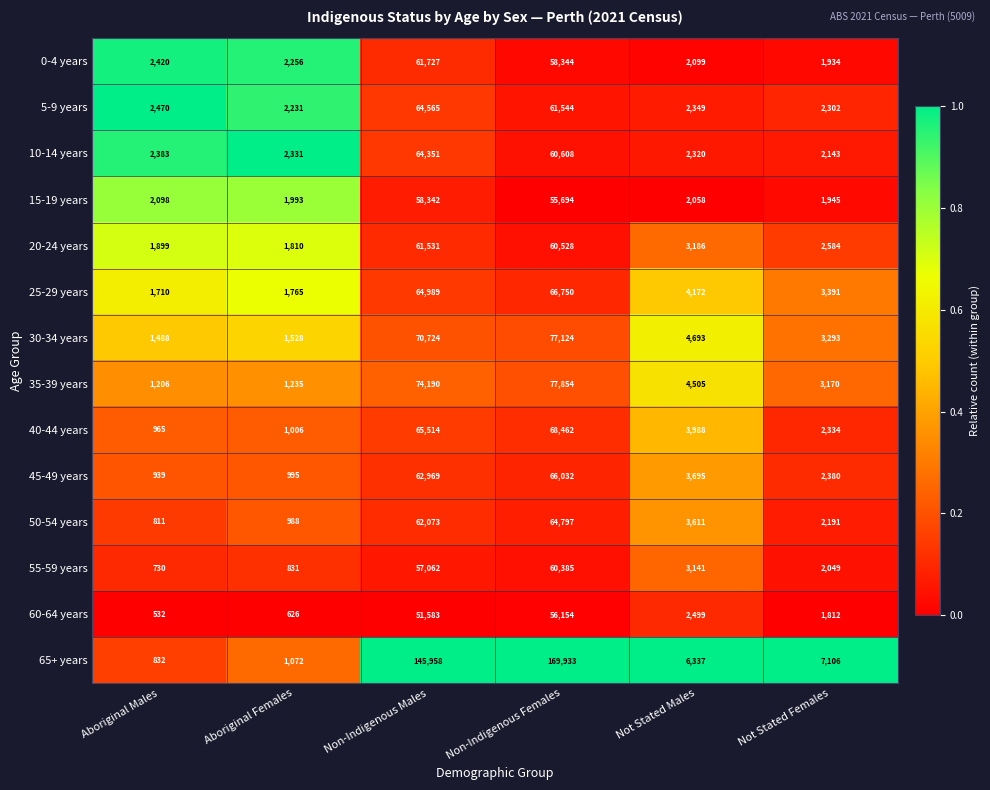

List the series in order of their peak value, lowest first.

60-64 years, 15-19 years, 55-59 years, 20-24 years, 0-4 years, 10-14 years, 5-9 years, 50-54 years, 45-49 years, 25-29 years, 40-44 years, 30-34 years, 35-39 years, 65+ years